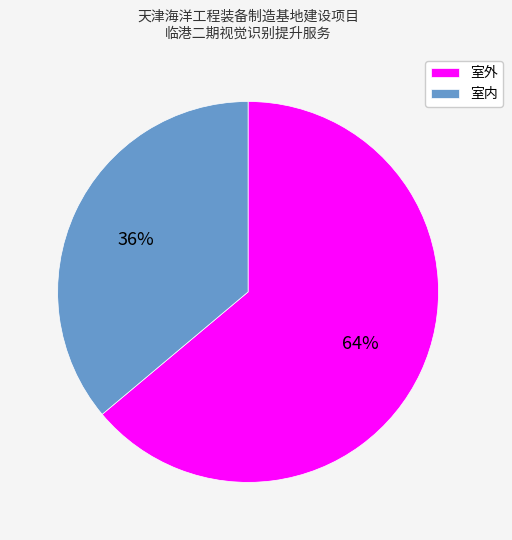

Which slice is the smallest?

室内